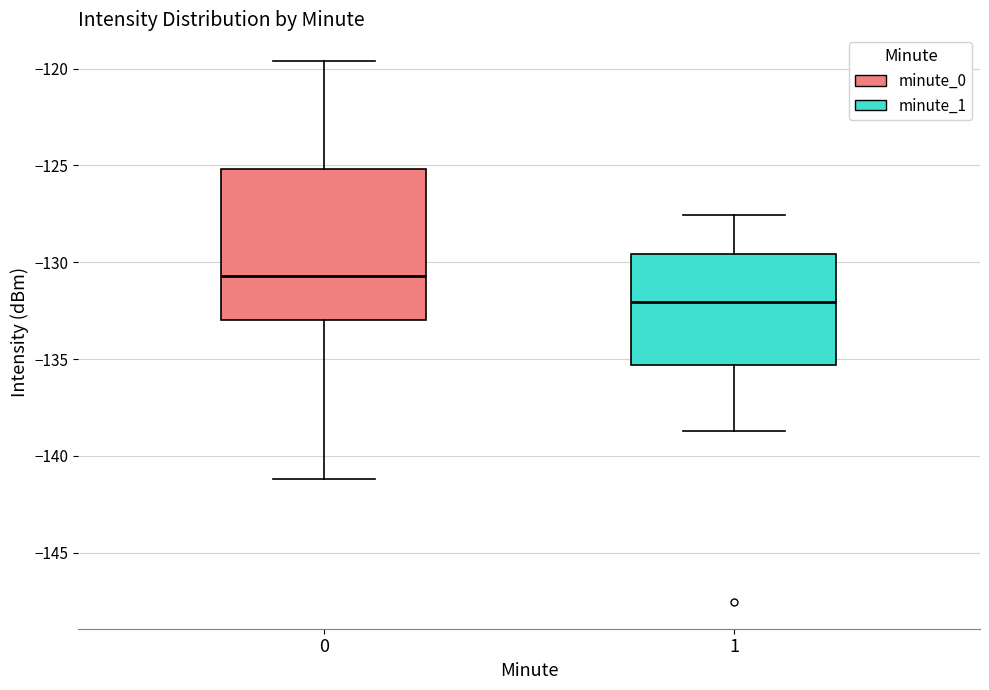

Reading left to right, read every box against the y-axis: the position of its median line, the range the box covers, and the ends of its whiskers. The values are not printed on the chart, so give them approximately, as read against the axis.

0: median -130.5, box -133.0 to -125.0, whiskers -141.0 to -119.5
1: median -132.0, box -135.5 to -129.5, whiskers -138.5 to -127.5